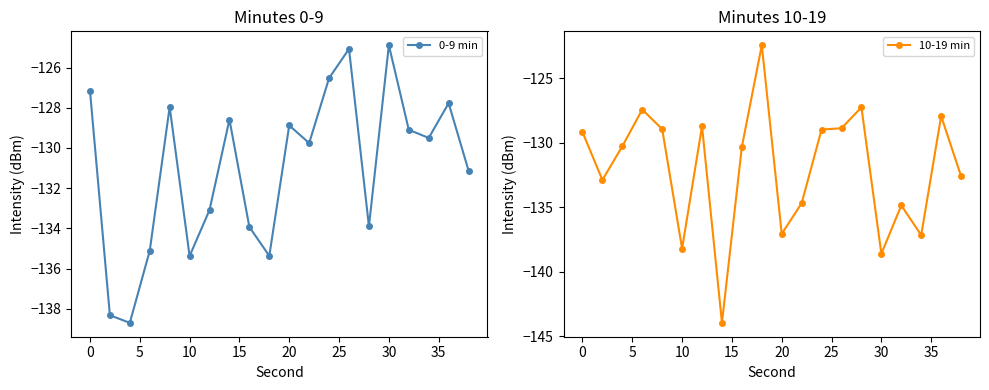

How many interior local peaks does the 0-9 min series have?

6